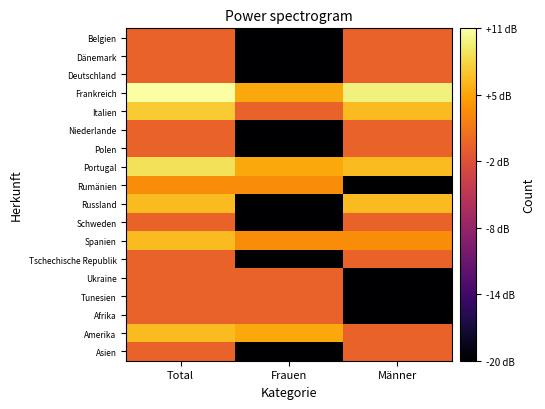

Which has a higher value, Total or Frauen?

Total